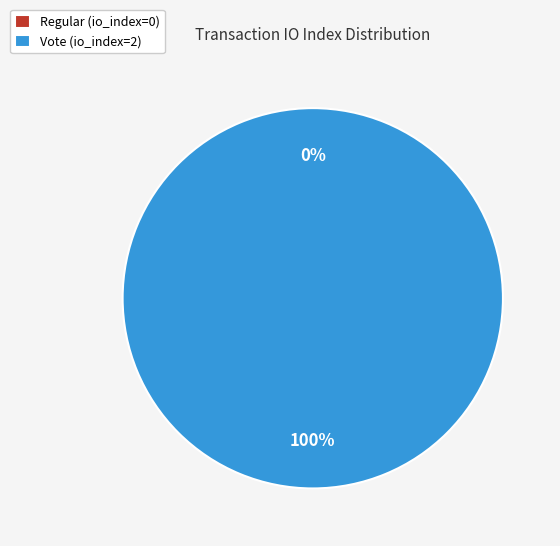

Which category has the biggest portion of the pie?

Vote (io_index=2)